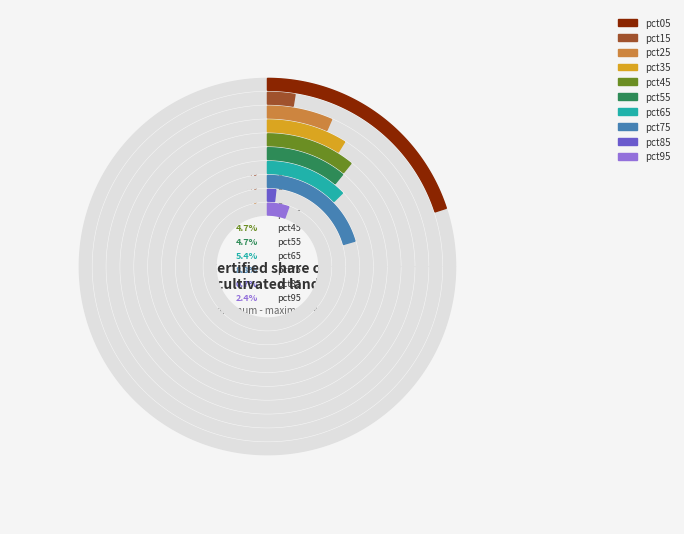

Is pct95 the majority of the pie?

No